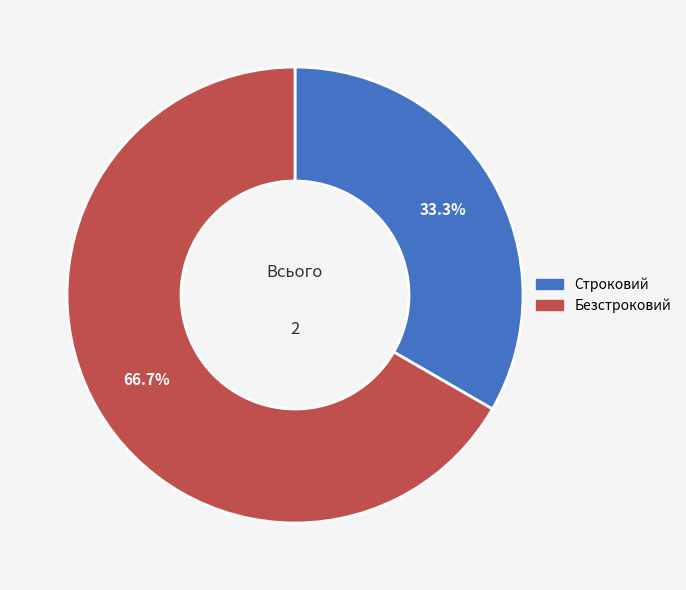

Is it true that Строковий is 33% of the pie?

True